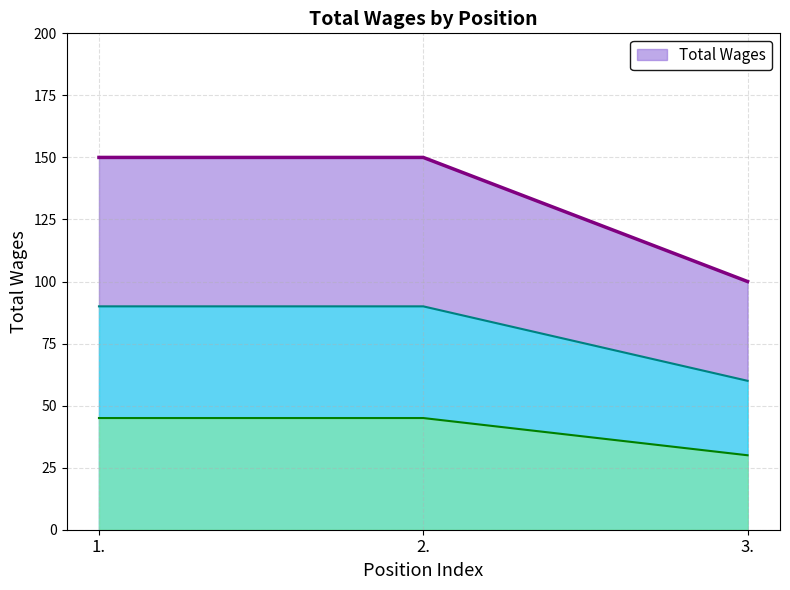

Count the values in the range 100 to 150.

3